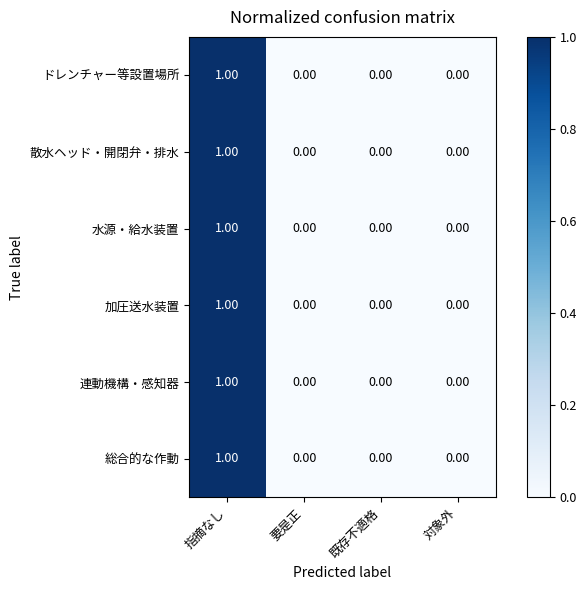

How many distinct data groups are displayed?

6